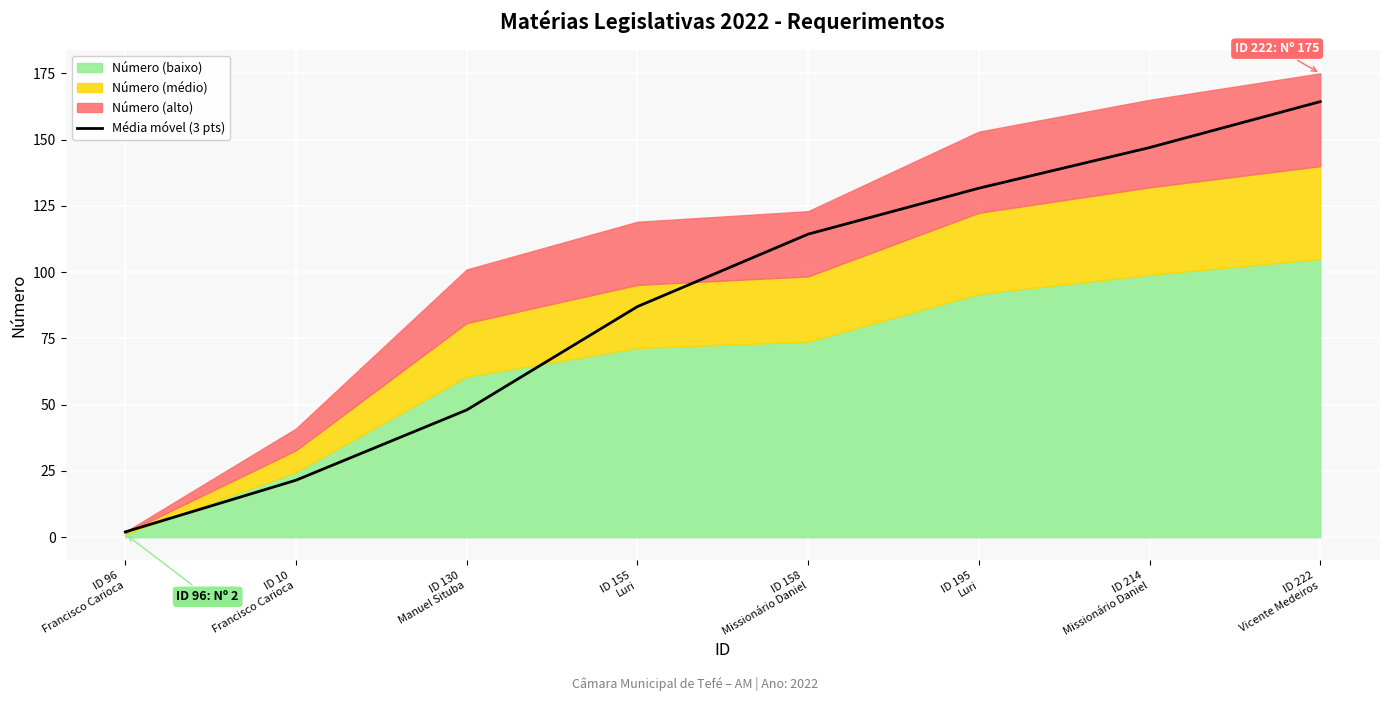

What is the average value?

89.5